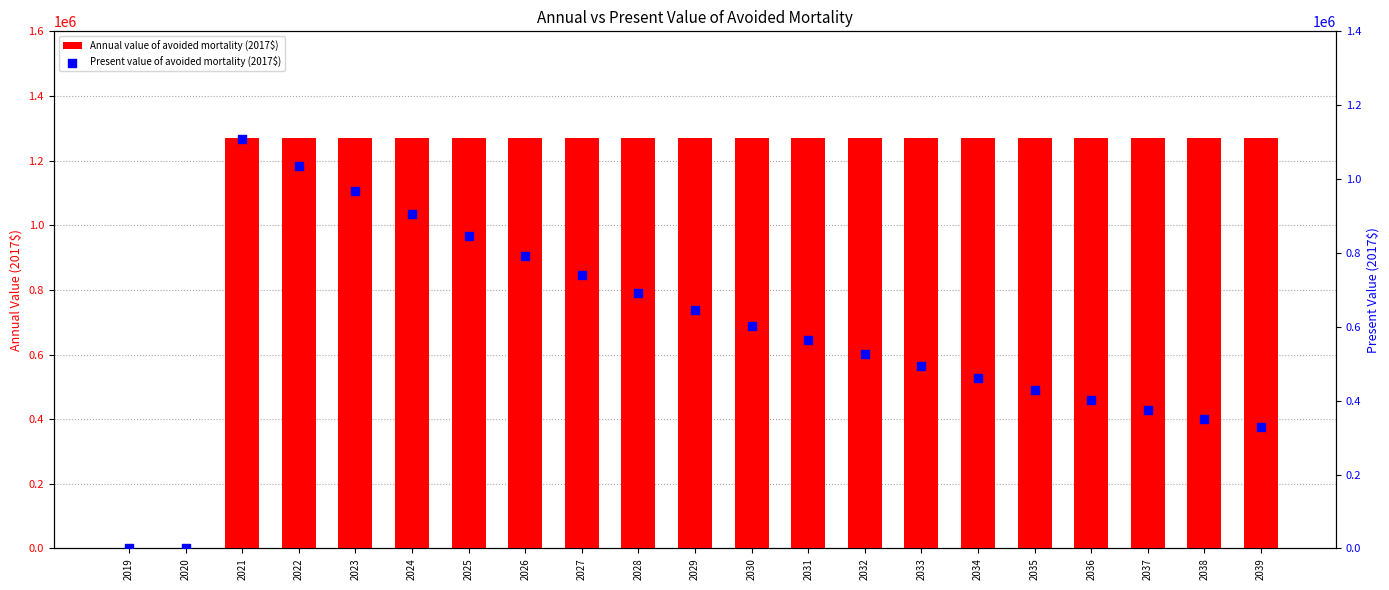

At which category is the sum across all series the highest?

2021